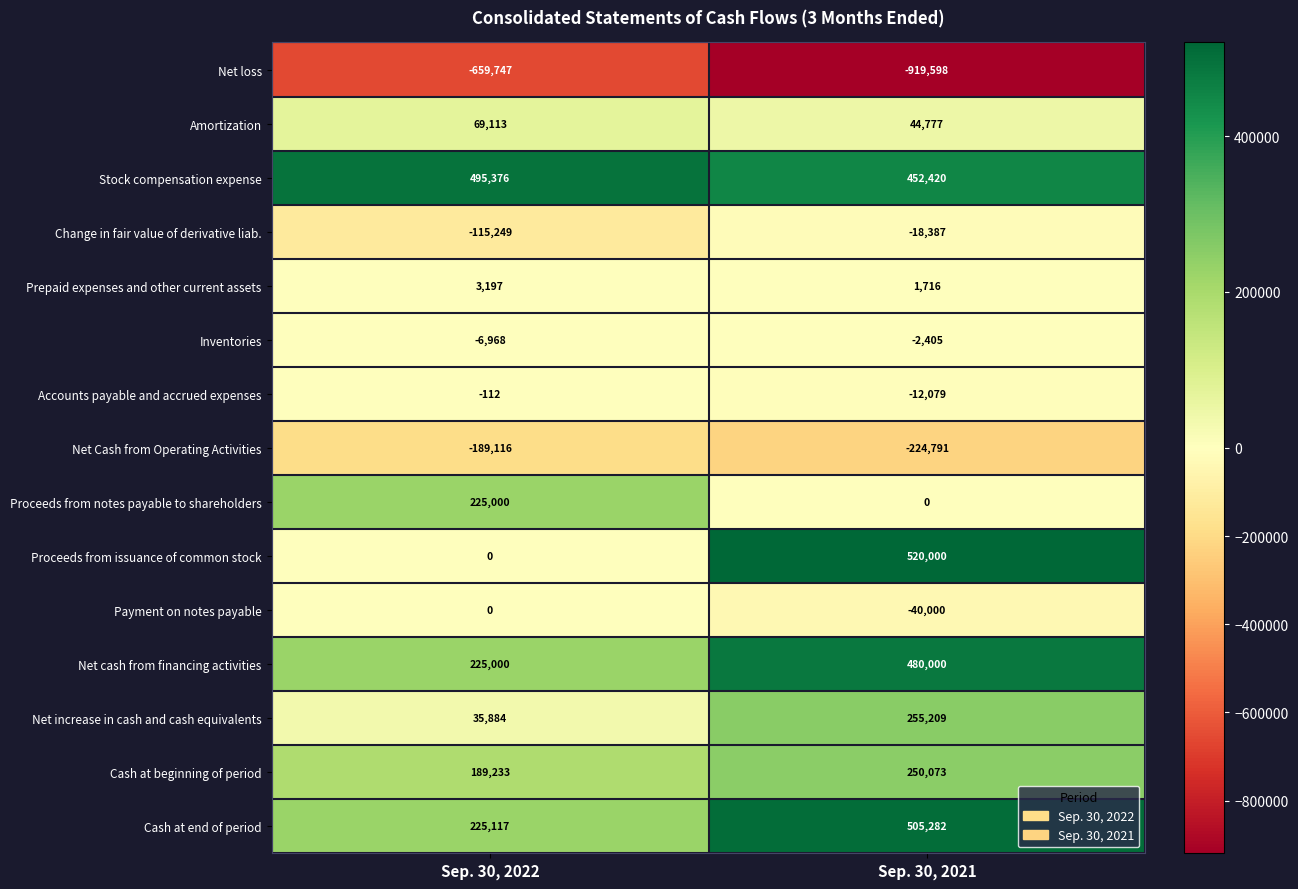

At which label is Proceeds from issuance of common stock closest to 260000?

Sep. 30, 2022